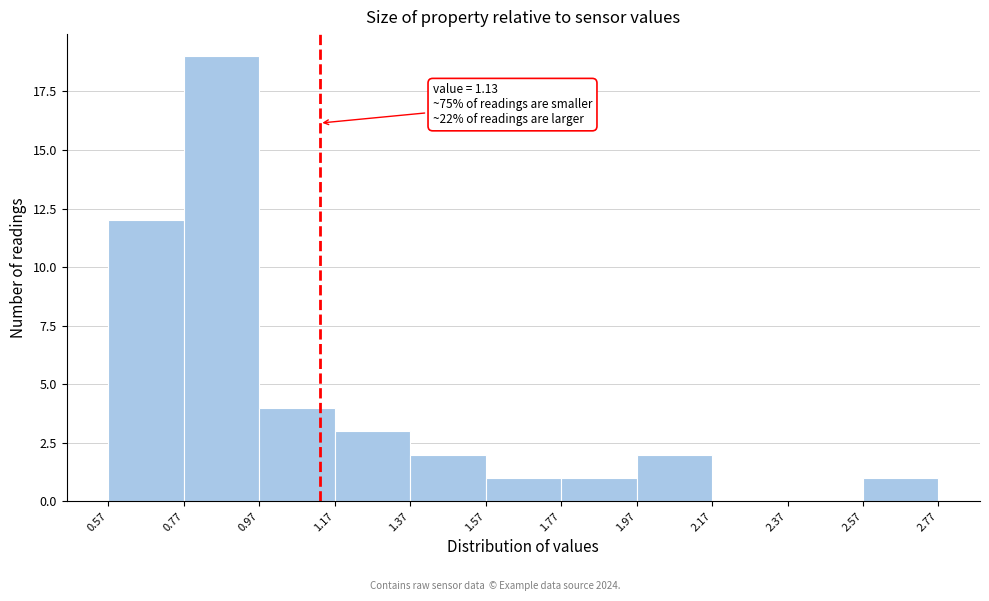

Which range on the x-axis has the tallest bar?

0.77 to 0.97